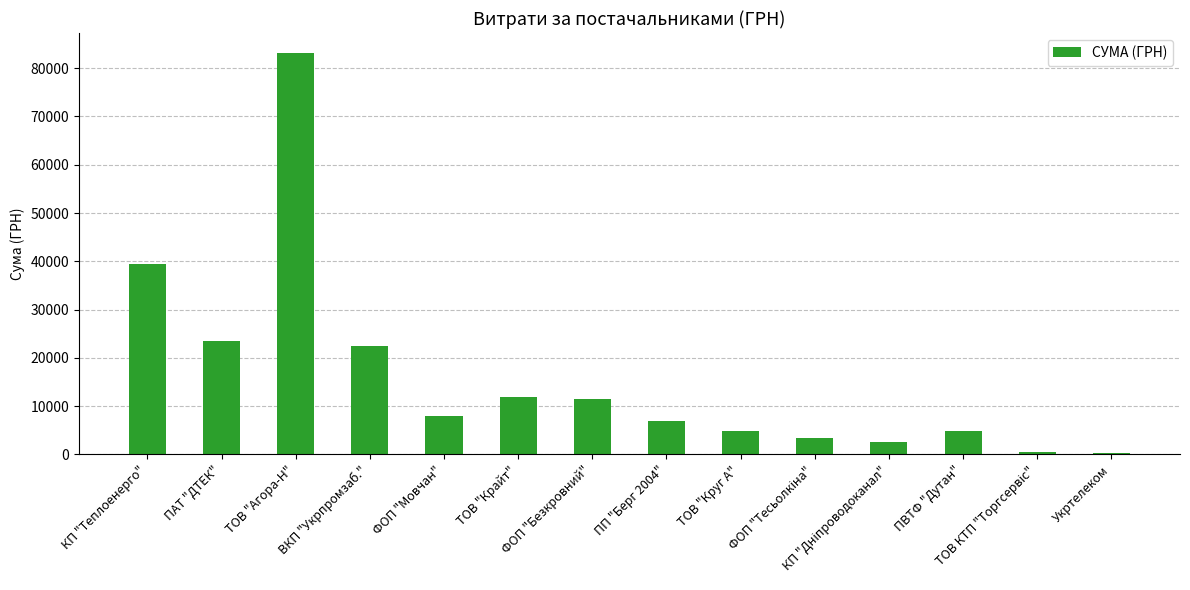

Count the number of categories in the chart.

14